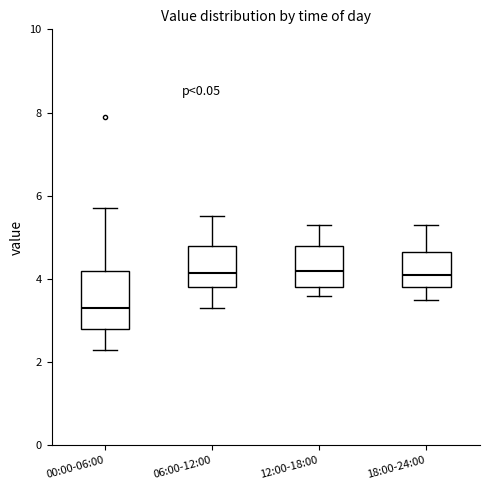

Where is the lower edge of the box for 18:00-24:00 on the y-axis? The values are not printed on the chart, so give them approximately, as read against the axis.

3.8